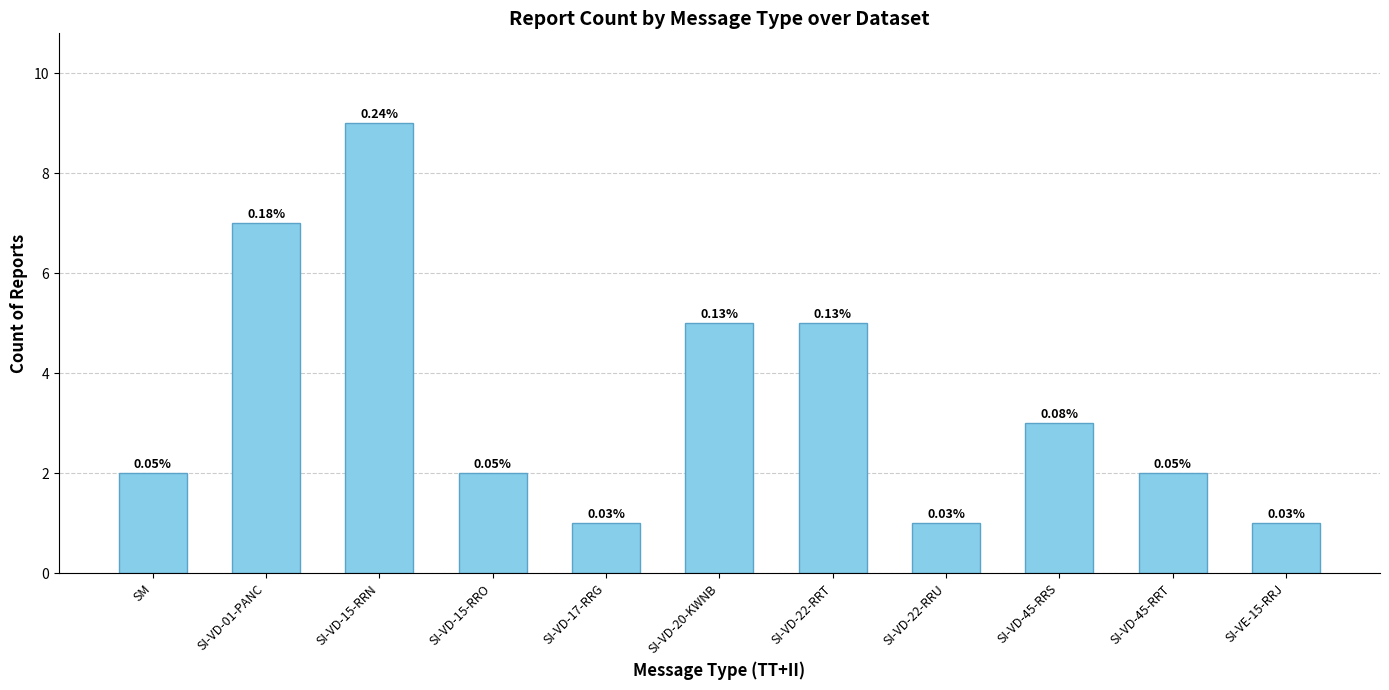

How many bars are there in total?

11